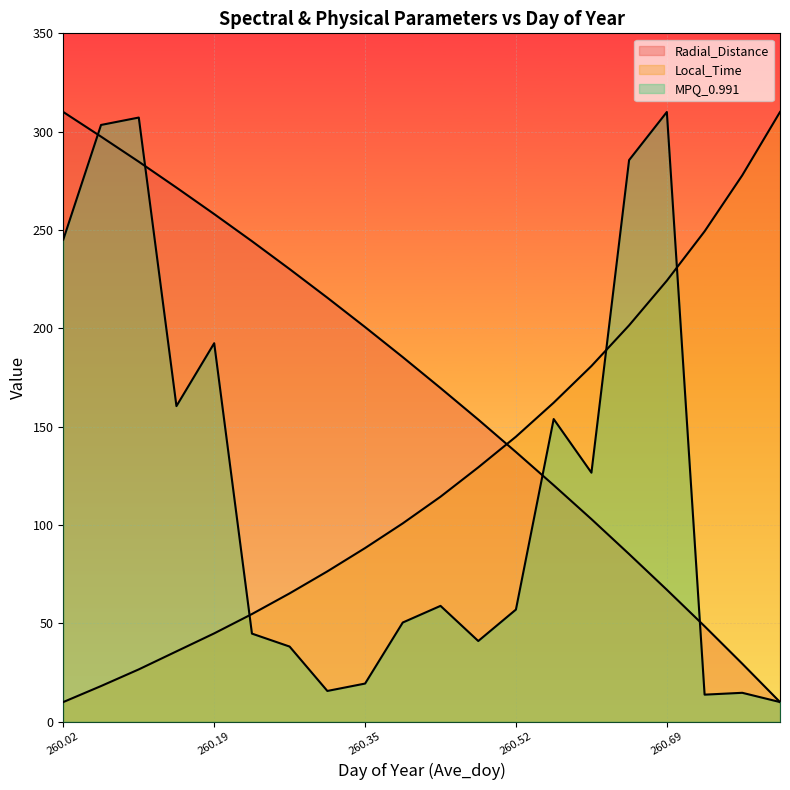

Where is the first local maximum for MPQ_0.991?

260.1042